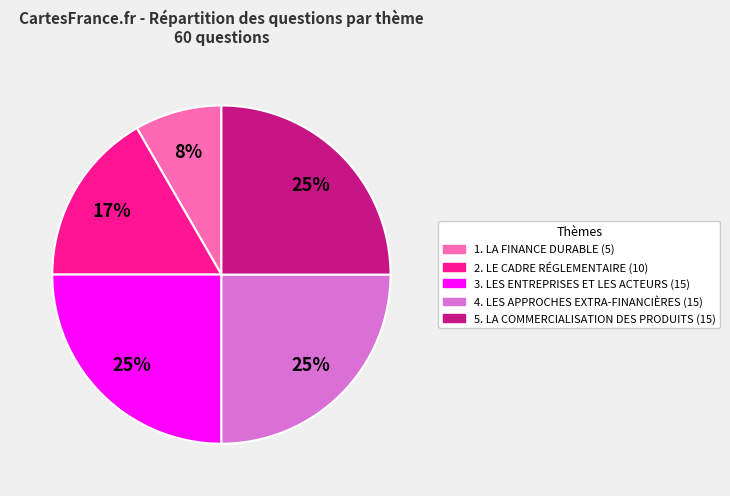

Between 4. LES APPROCHES EXTRA-FINANCIÈRES and 1. LA FINANCE DURABLE, which is larger?

4. LES APPROCHES EXTRA-FINANCIÈRES